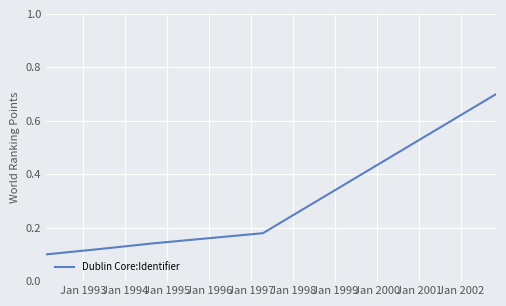

Count the values in the range 0 to 1.

5